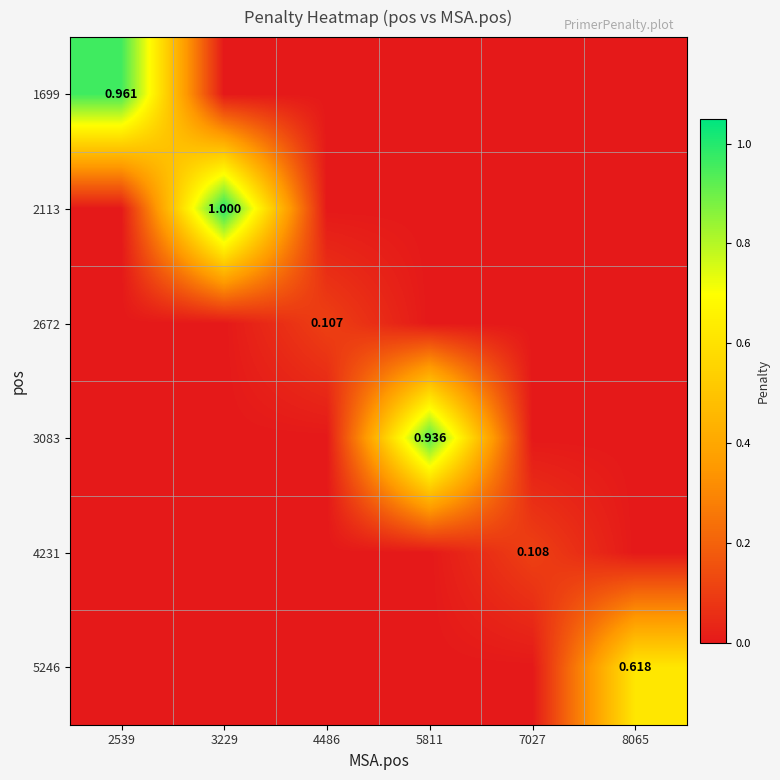

How many data points in 4231 are above 0?

1